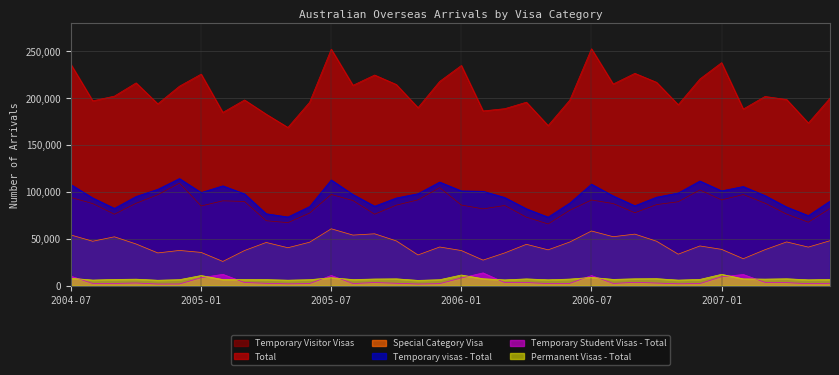

What position from the left is 2005-08?

14